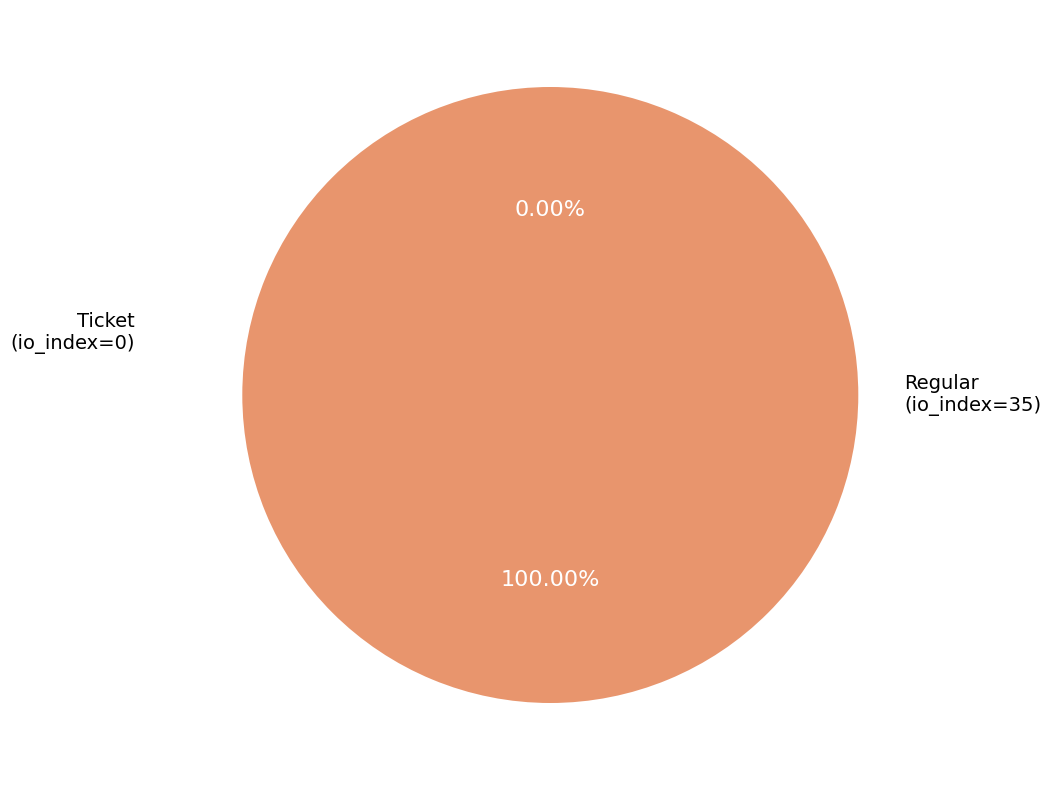

To the nearest percent, what is the difference between the Regular (io_index=35) and Ticket (io_index=0) slice percentages?

100%